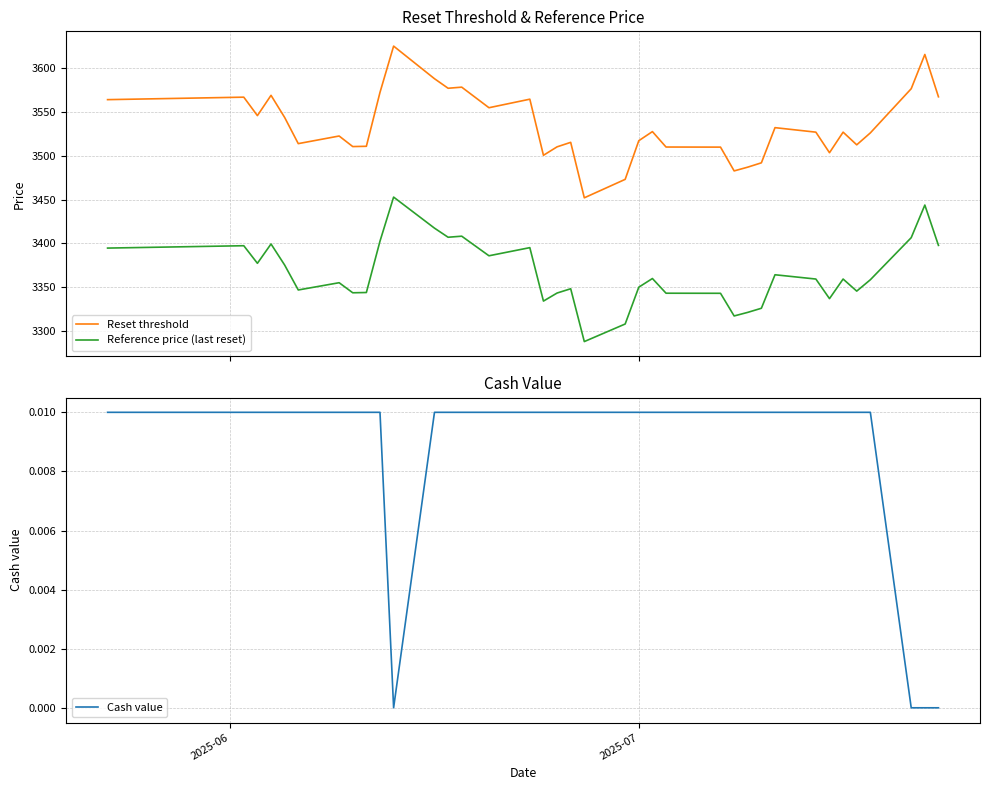

True or false: Reference price (last reset) and Reset threshold intersect in this chart.

False